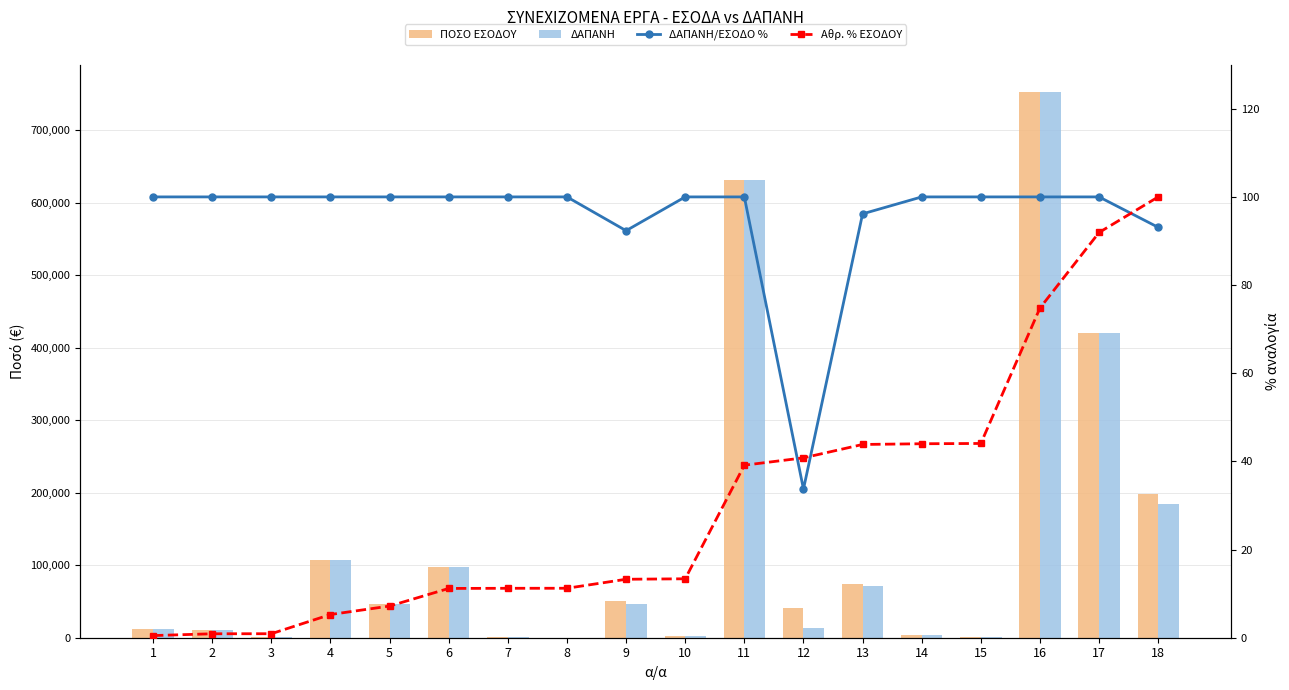

How many data points does each series have?

18